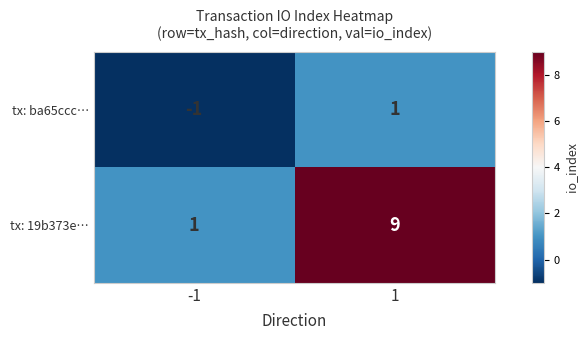

At which category is the sum across all series the highest?

1